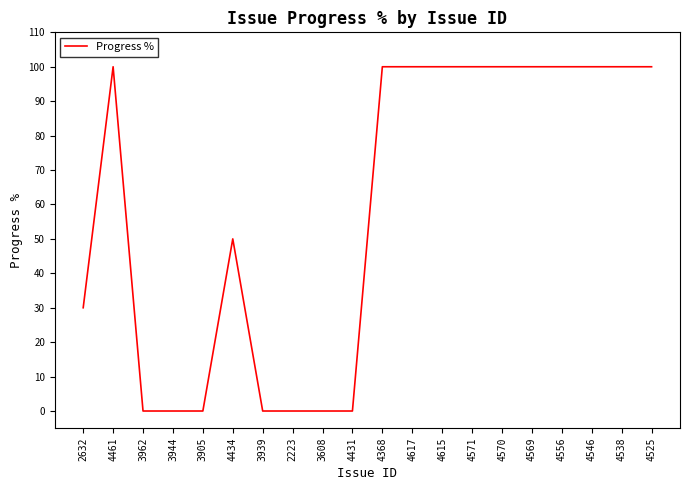

What is the maximum value shown in the chart?

100